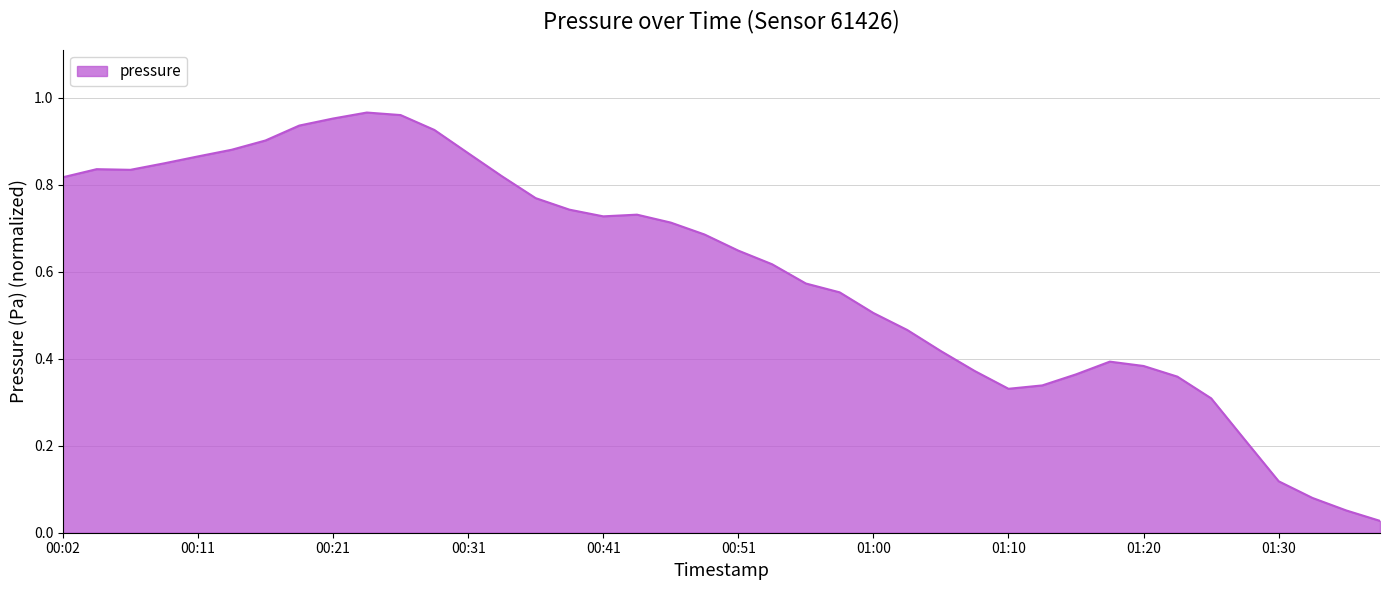

How many lines are shown in the chart?

1